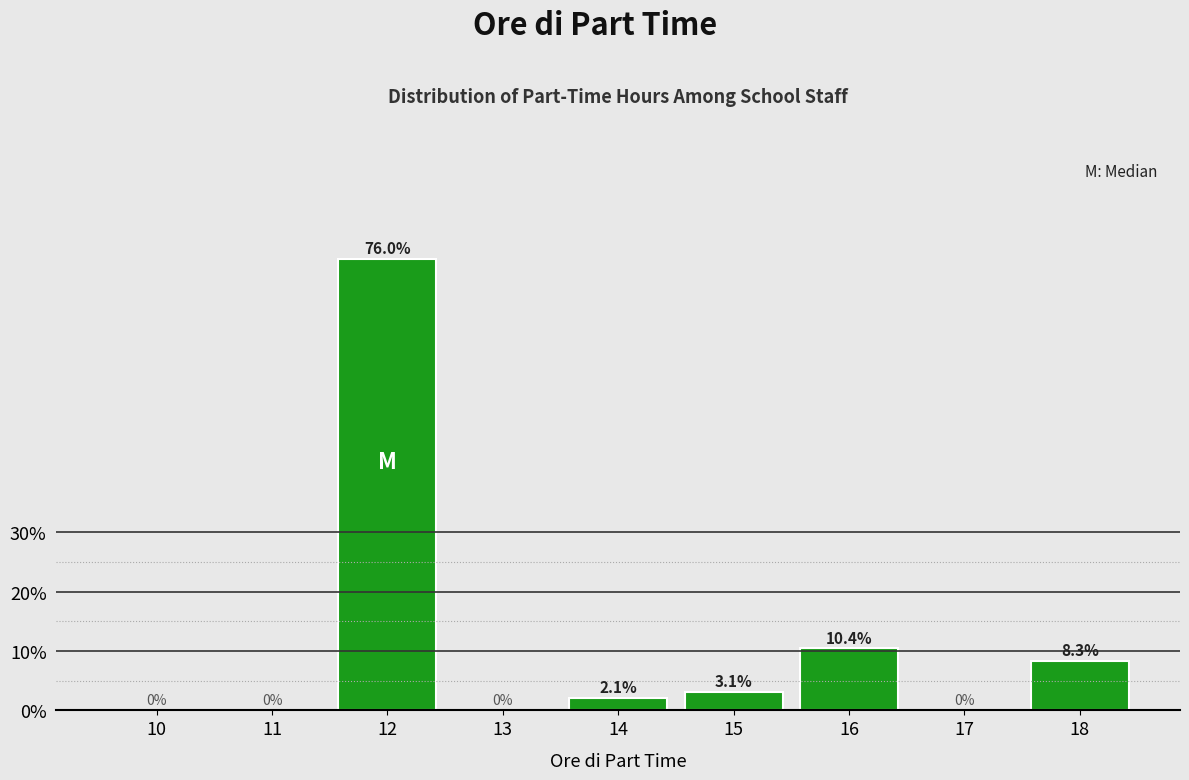

Reading right to left, extract all data points from this chart.

18=8.3	17=0.0	16=10.4	15=3.1	14=2.1	13=0.0	12=76.0	11=0.0	10=0.0